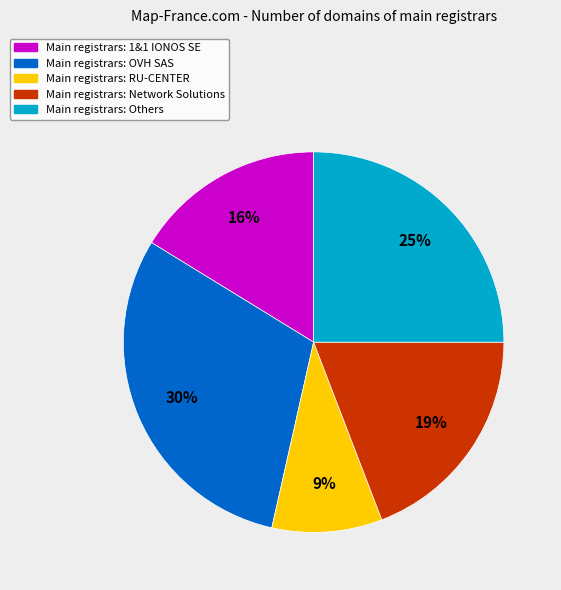

To the nearest percent, what is the difference between the largest and smallest slice percentages?

21%